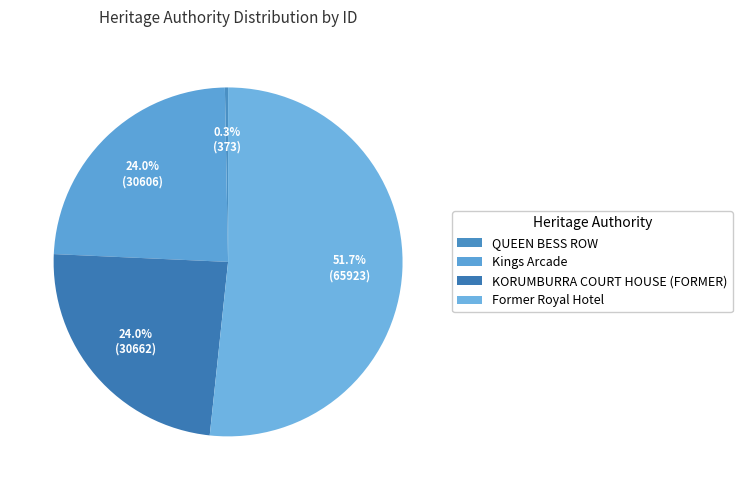

To the nearest percent, what is the difference between the largest and smallest slice percentages?

51%